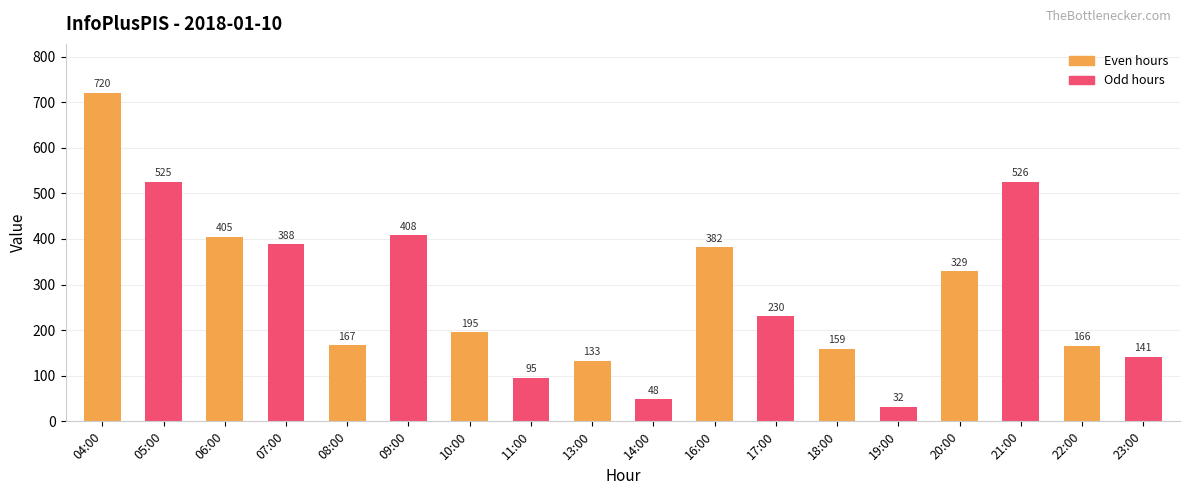

Are the bars horizontal?

No